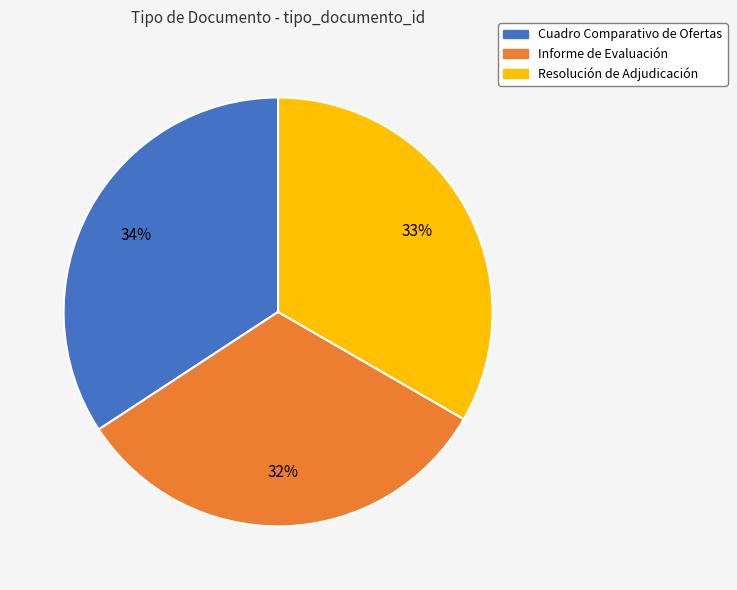

To the nearest percent, what is the difference between the Informe de Evaluación and Cuadro Comparativo de Ofertas slice percentages?

2%